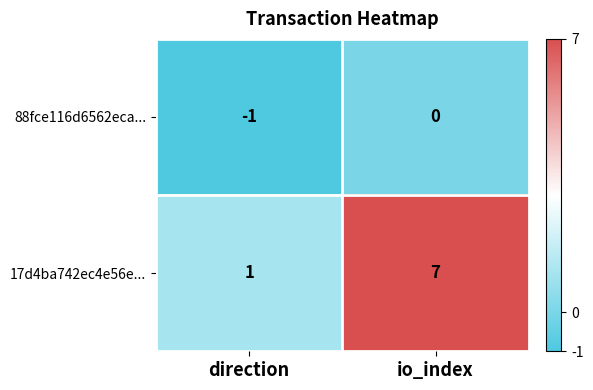

At how many categories does at least one series exceed 3?

1